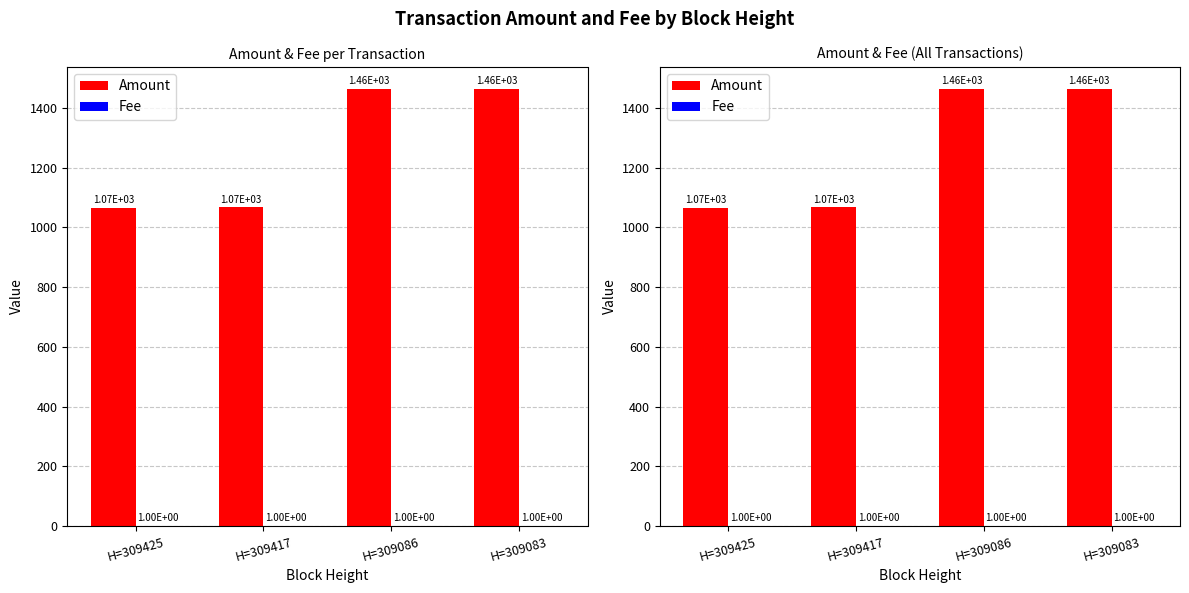

At how many categories does at least one series exceed 15?

4